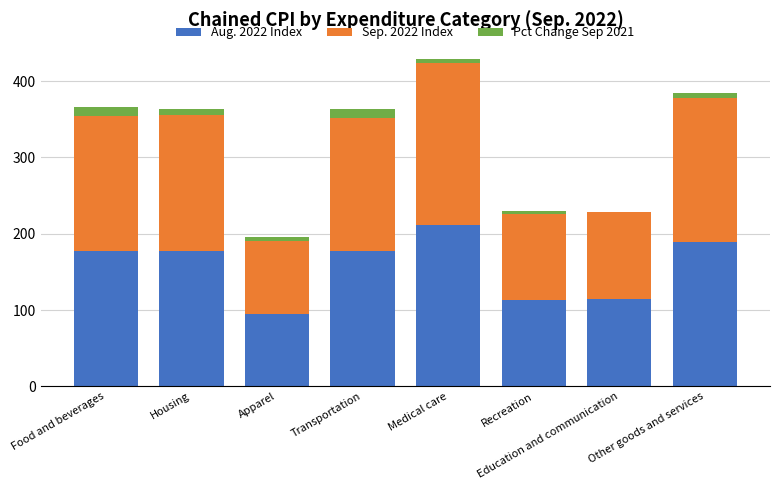

How many groups of bars are there?

8